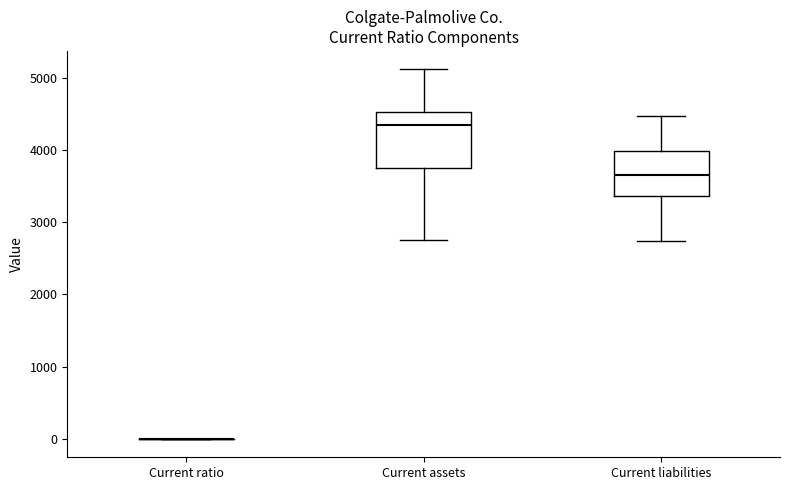

Reading left to right, read every box against the y-axis: the position of its median line, the range the box covers, and the ends of its whiskers. The values are not printed on the chart, so give them approximately, as read against the axis.

Current ratio: box collapsed to a line at 0, whiskers 0 to 0
Current assets: median 4300, box 3700 to 4500, whiskers 2800 to 5100
Current liabilities: median 3700, box 3400 to 4000, whiskers 2700 to 4500